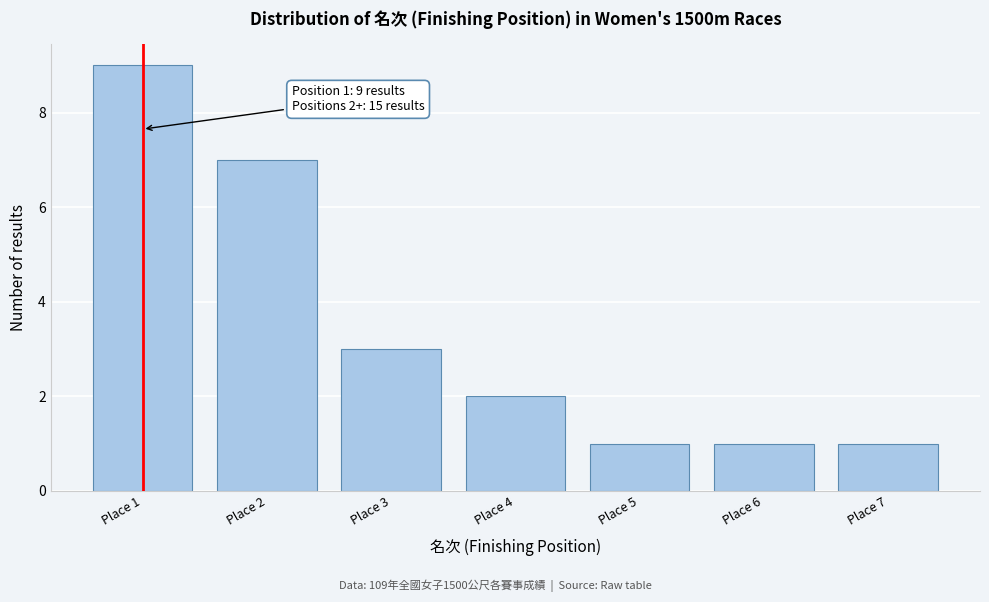

Reading left to right, what are all the values shown in this chart?

Place 1=9	Place 2=7	Place 3=3	Place 4=2	Place 5=1	Place 6=1	Place 7=1